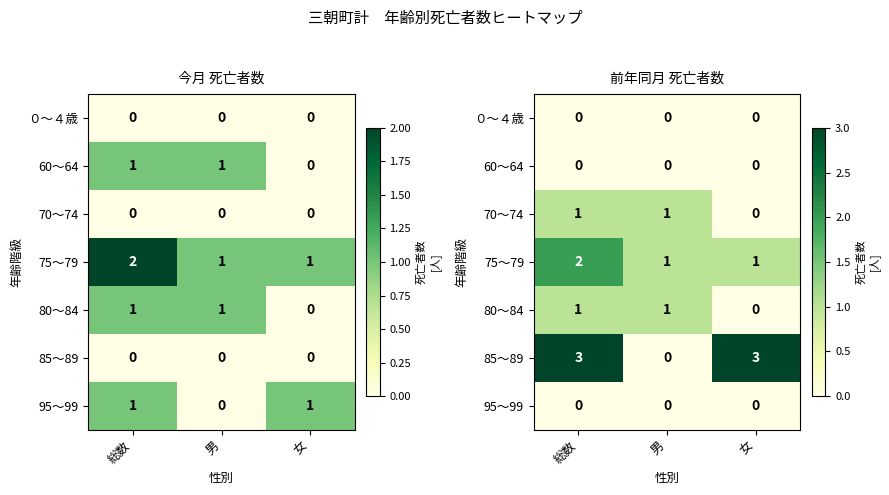

True or false: 70～74 has a value of 0 at 女.

True